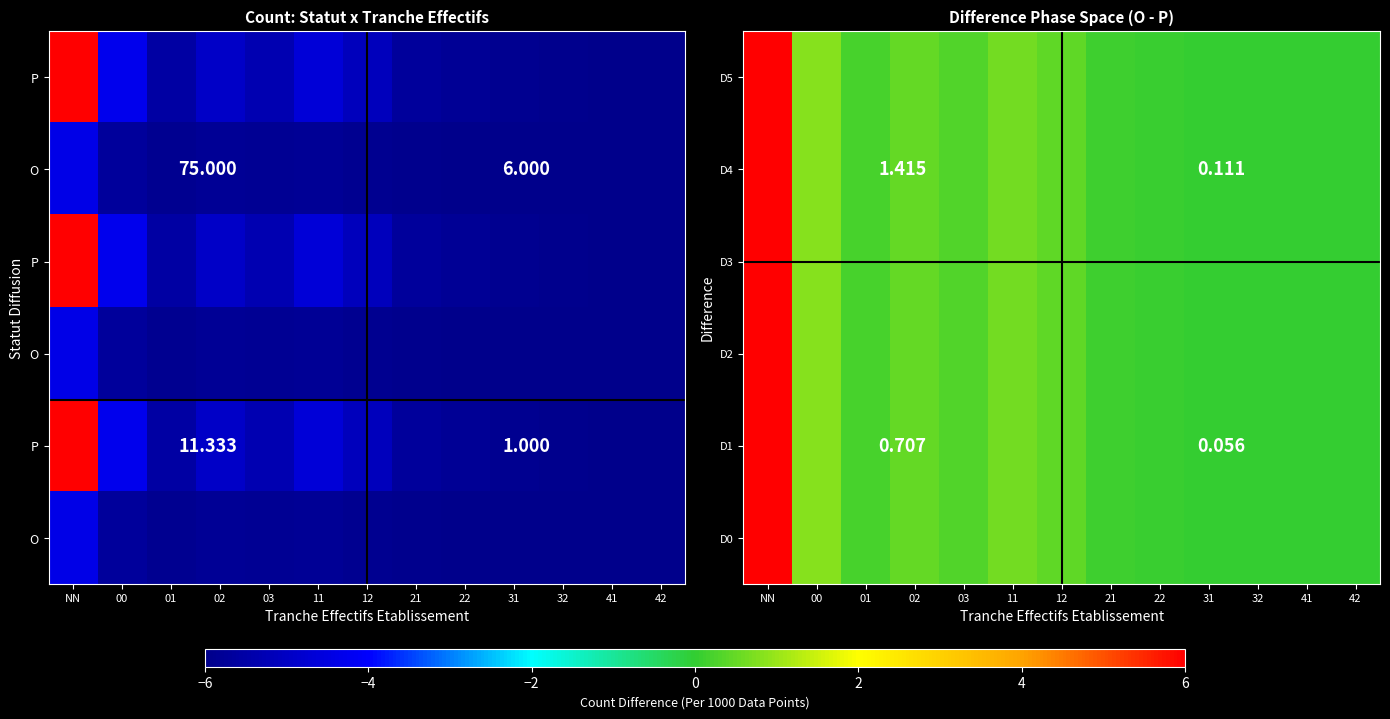

What is the greatest value displayed?

6.0